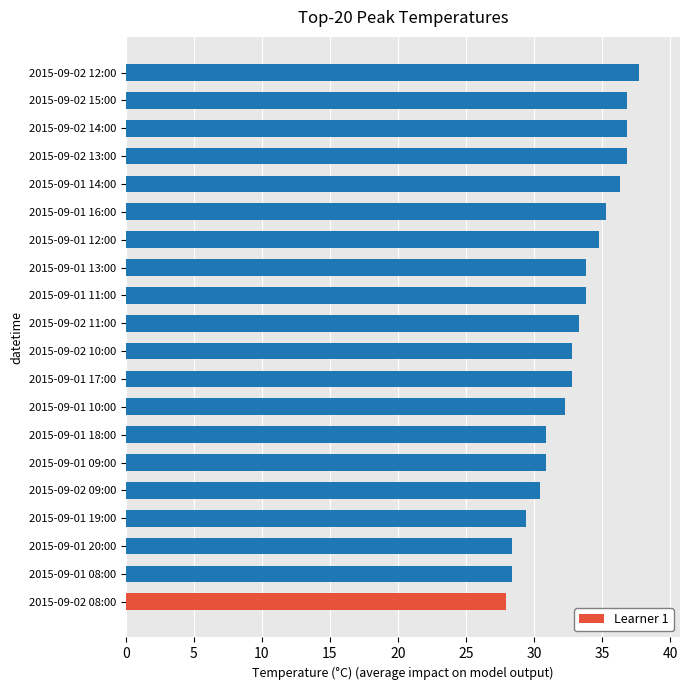

Are the bars horizontal?

Yes